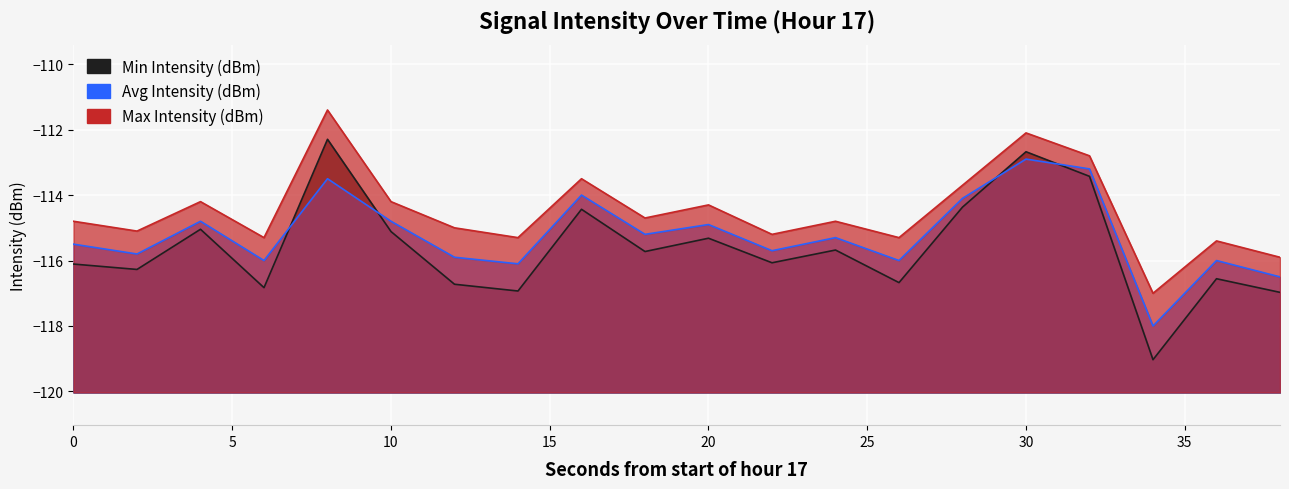

Which series changed the most between 14 and 30?

Min Intensity (dBm)